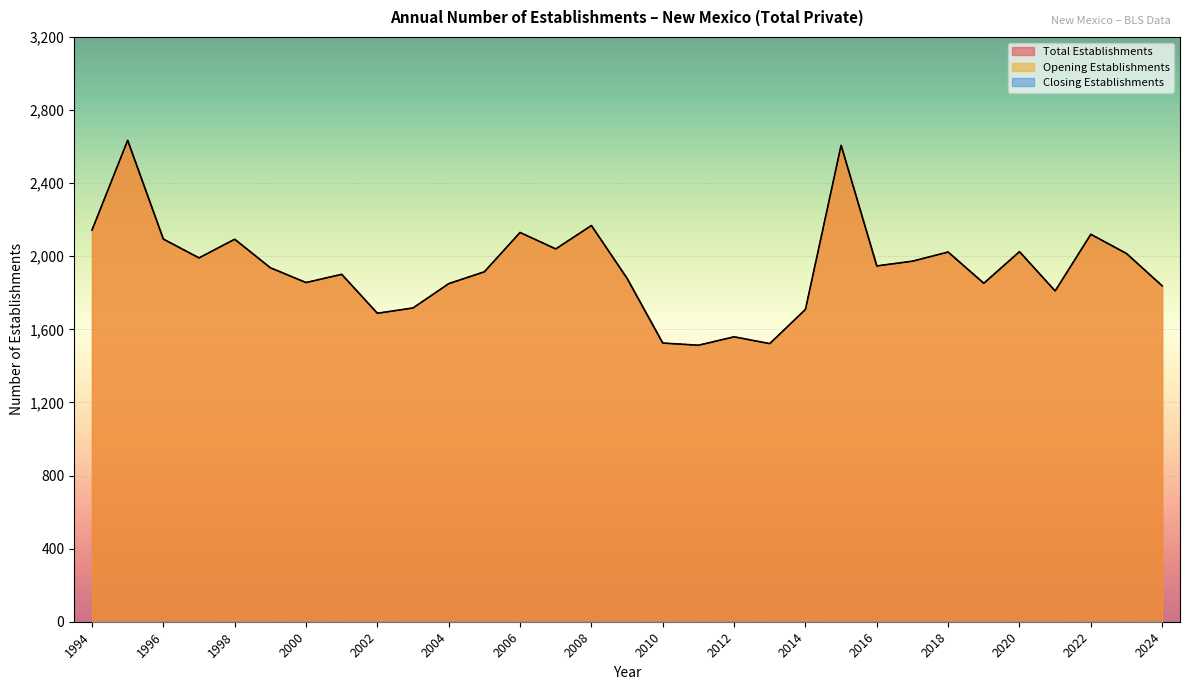

Where is the first local minimum for Opening Establishments?

1997